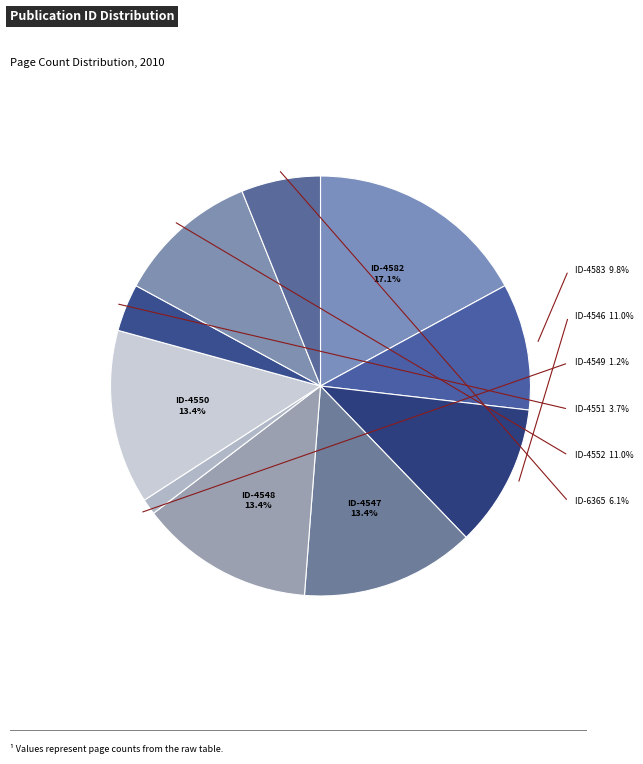

How many segments does this pie chart have?

10